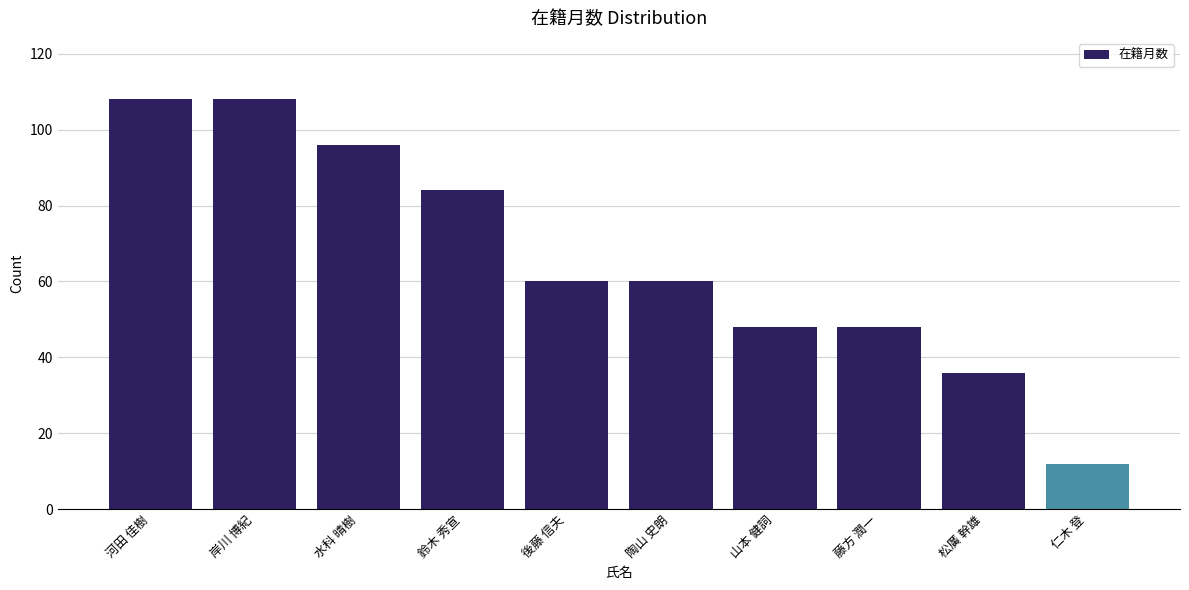

At which category does the chart reach its minimum across all series?

仁木 登